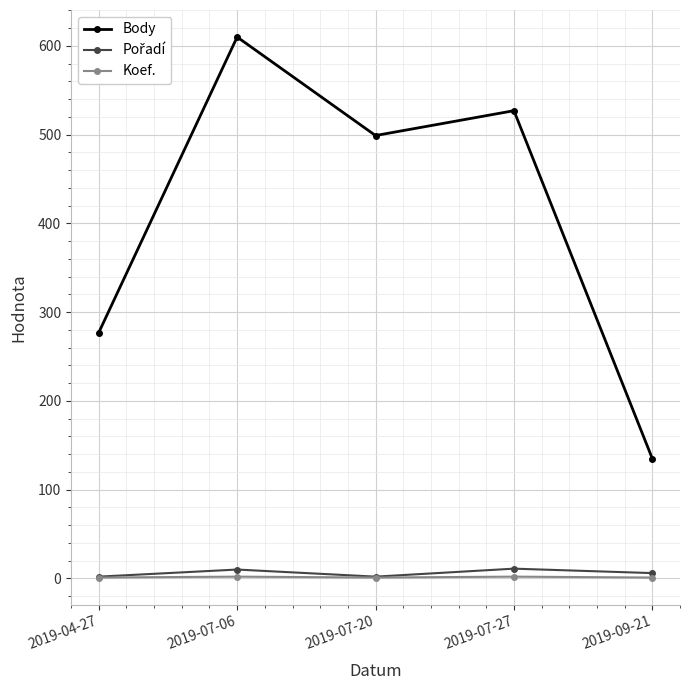

True or false: Koef. and Body cross at least once.

False